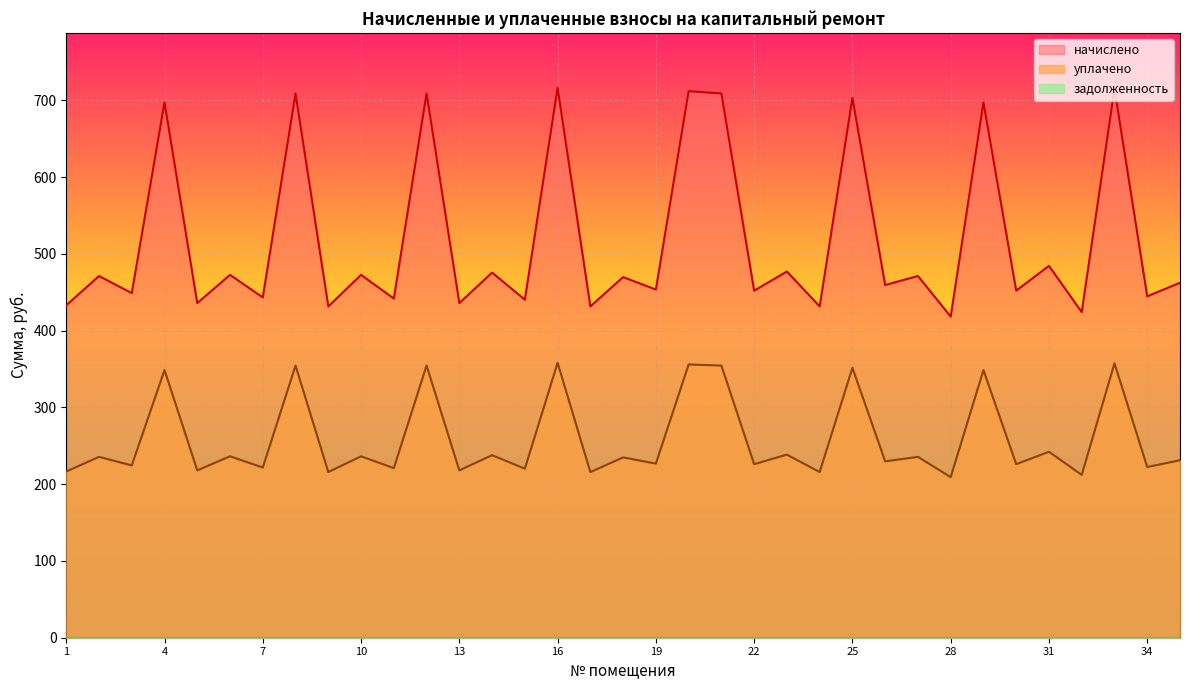

Which series has the largest range (max minus min)?

начислено